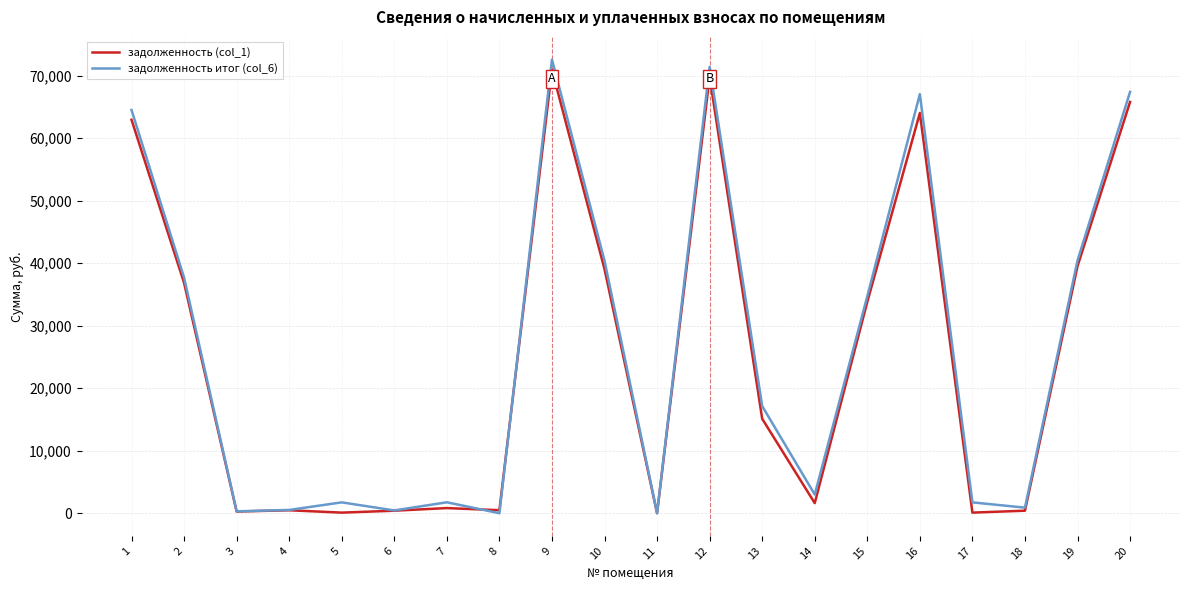

What is the total value across all series at 10?

79450.6